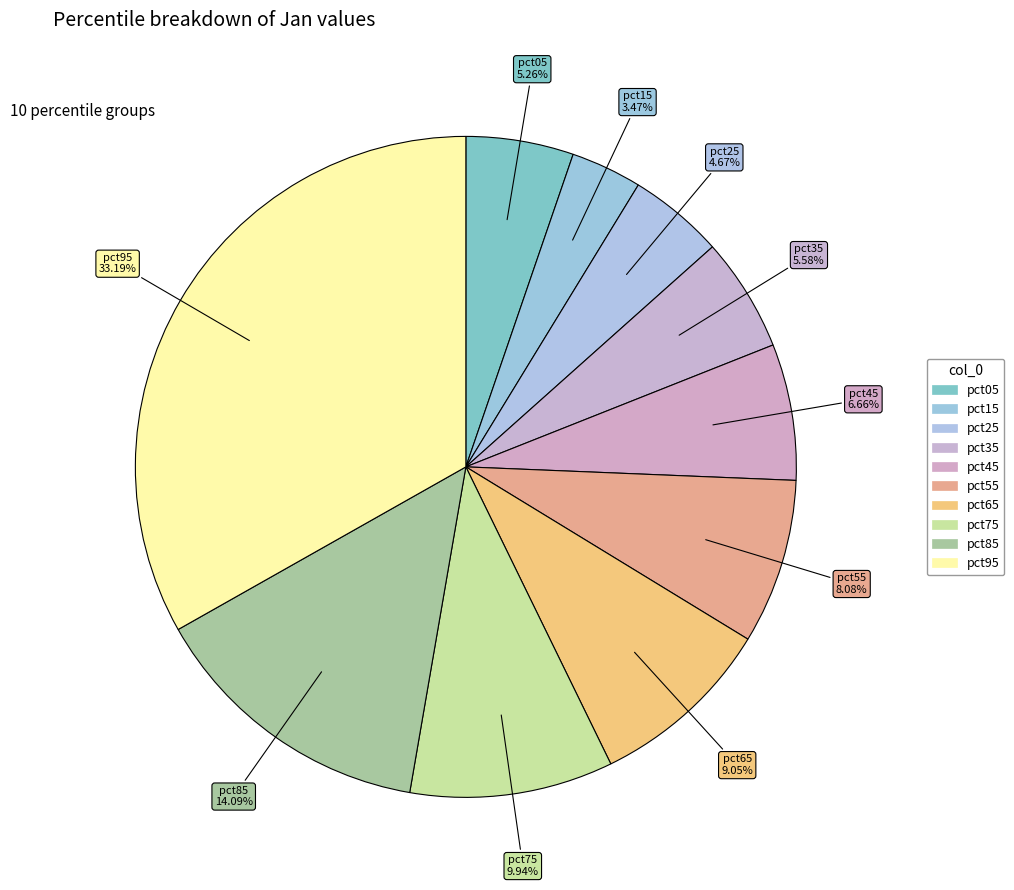

To the nearest percent, what portion does pct05 represent?

5%